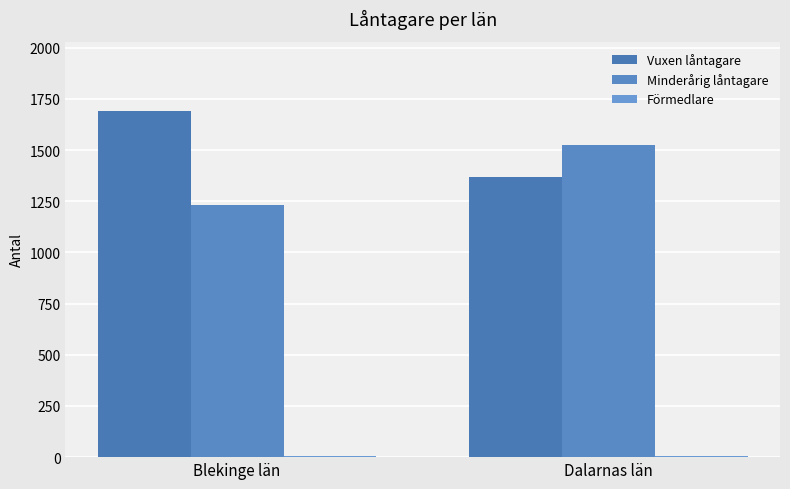

Rank the categories by Vuxen låntagare value from highest to lowest.

Blekinge län, Dalarnas län